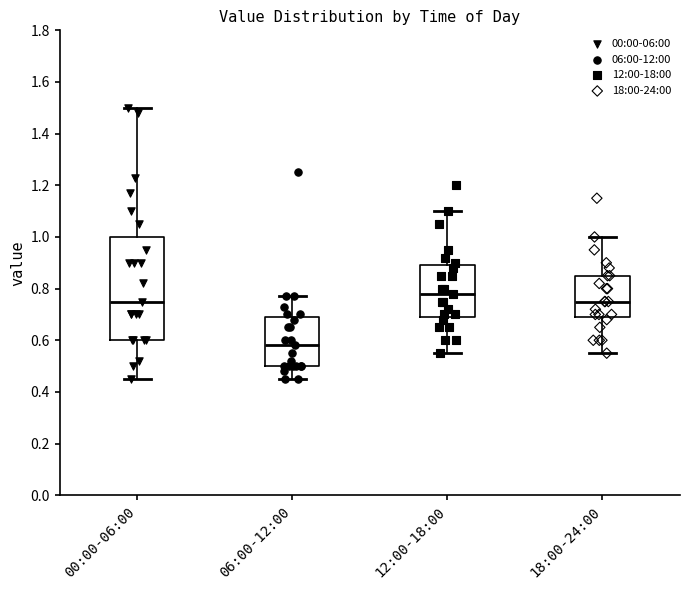

Reading left to right, transcribe this box plot: for each box, give where its median line is, the range the box spans, and where its two whiskers end, as read against the y-axis. The values are not printed on the chart, so give them approximately, as read against the axis.

00:00-06:00: median 0.76, box 0.60 to 1.00, whiskers 0.46 to 1.50
06:00-12:00: median 0.58, box 0.50 to 0.70, whiskers 0.46 to 0.78
12:00-18:00: median 0.78, box 0.70 to 0.90, whiskers 0.56 to 1.10
18:00-24:00: median 0.76, box 0.70 to 0.86, whiskers 0.56 to 1.00